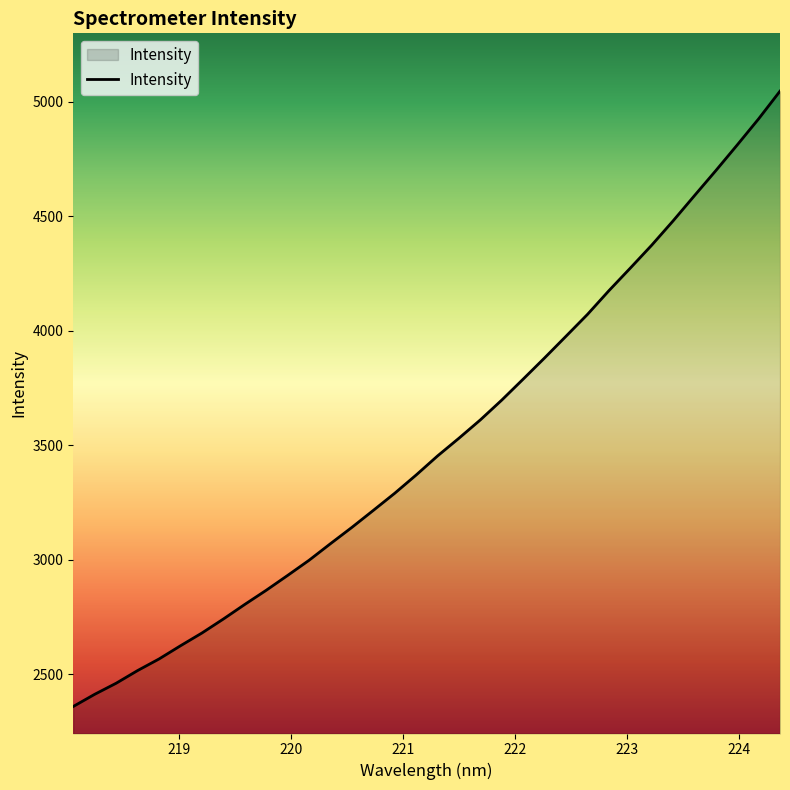

What is the minimum value shown in the chart?

2360.1